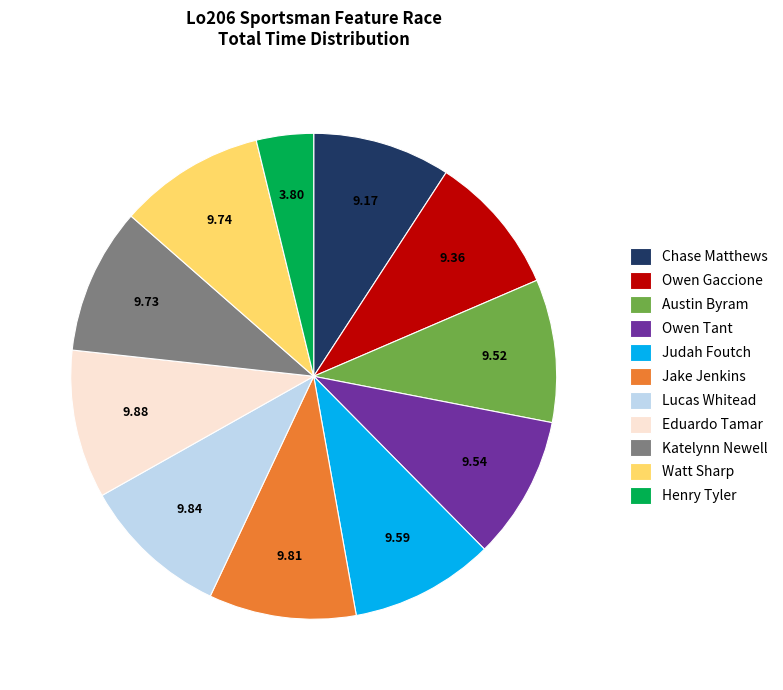

What is the ratio of the value at Watt Sharp to the value at Lucas Whitead?

1.0